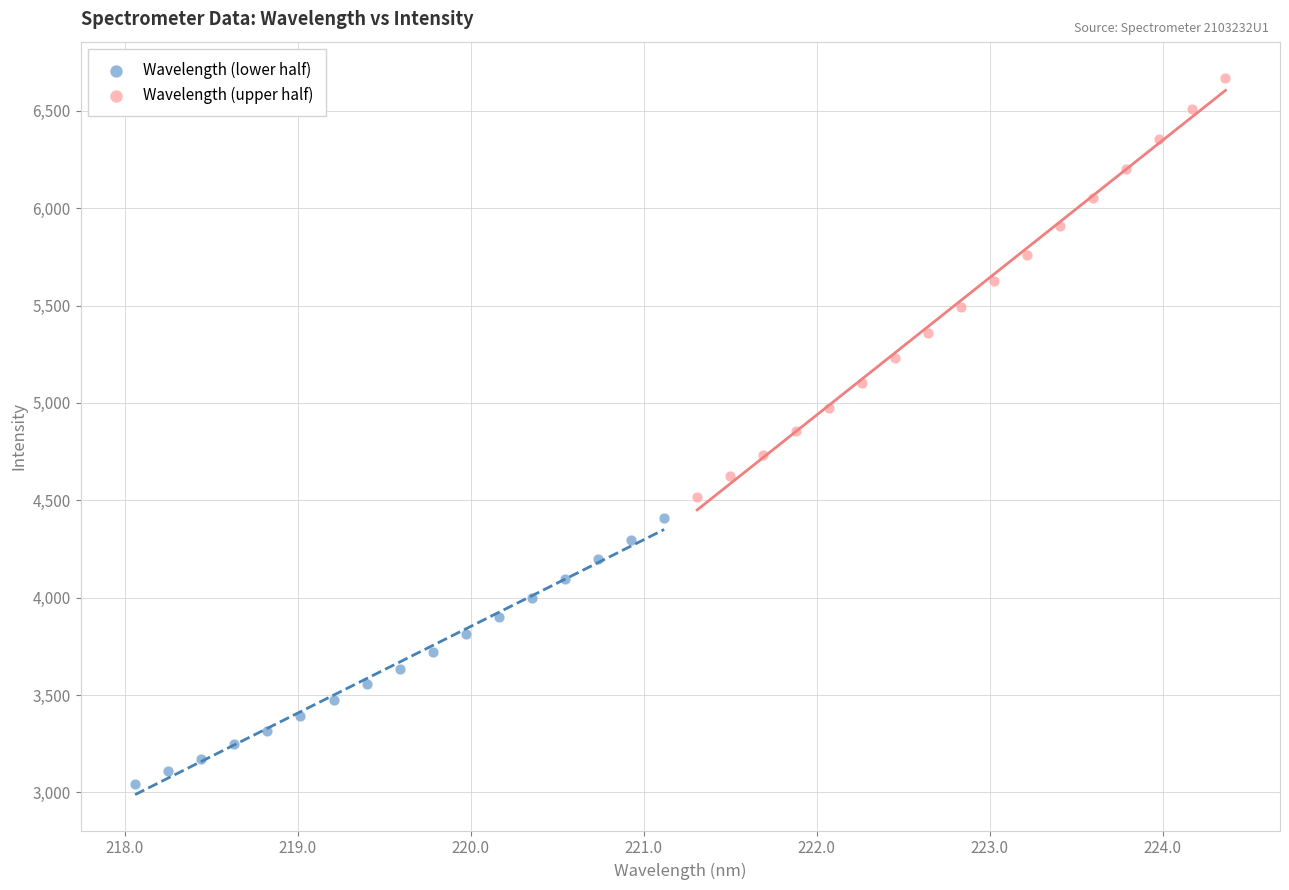

Which series contains the lowest Y value?

Wavelength (lower half)